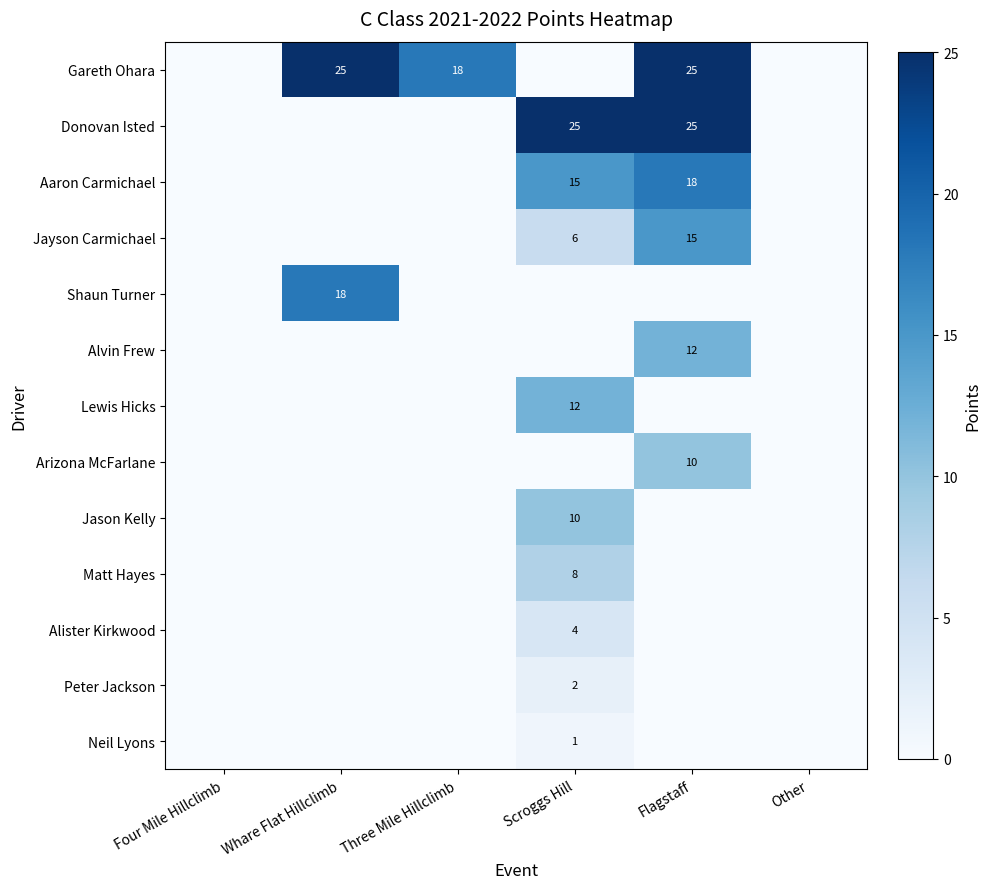

True or false: Alister Kirkwood has a value of 1 at Scroggs Hill.

False